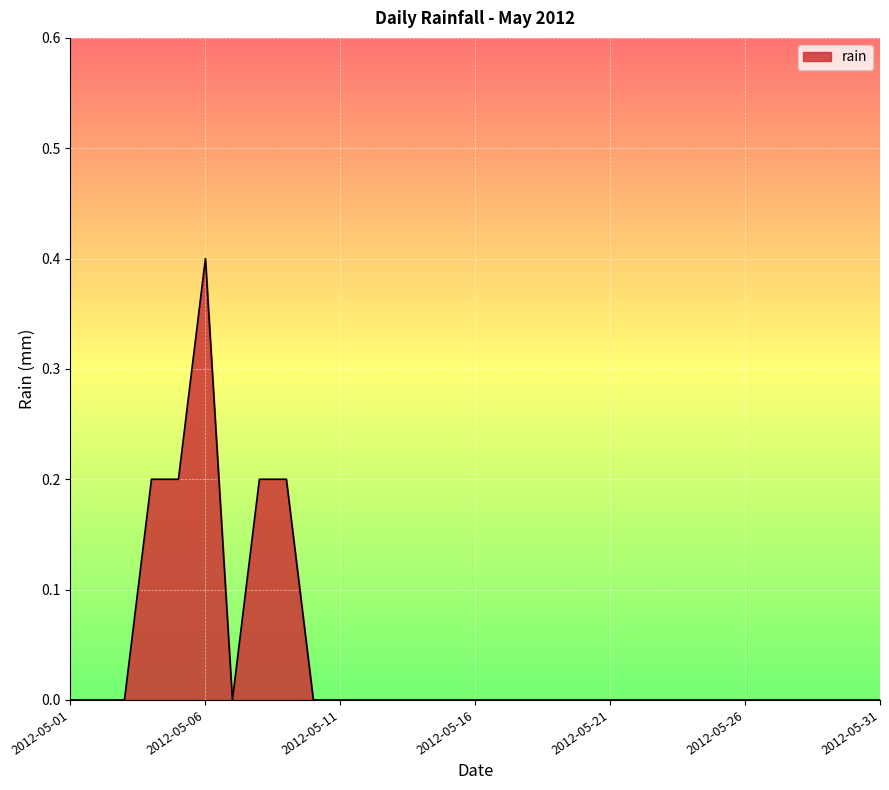

What is the greatest value displayed?

0.4